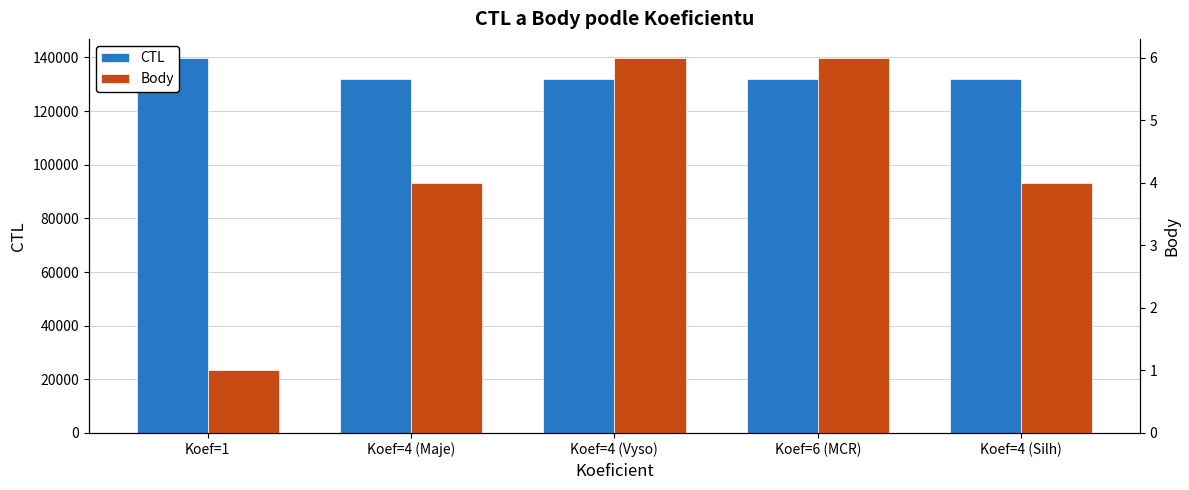

How many bars are there in each group?

2